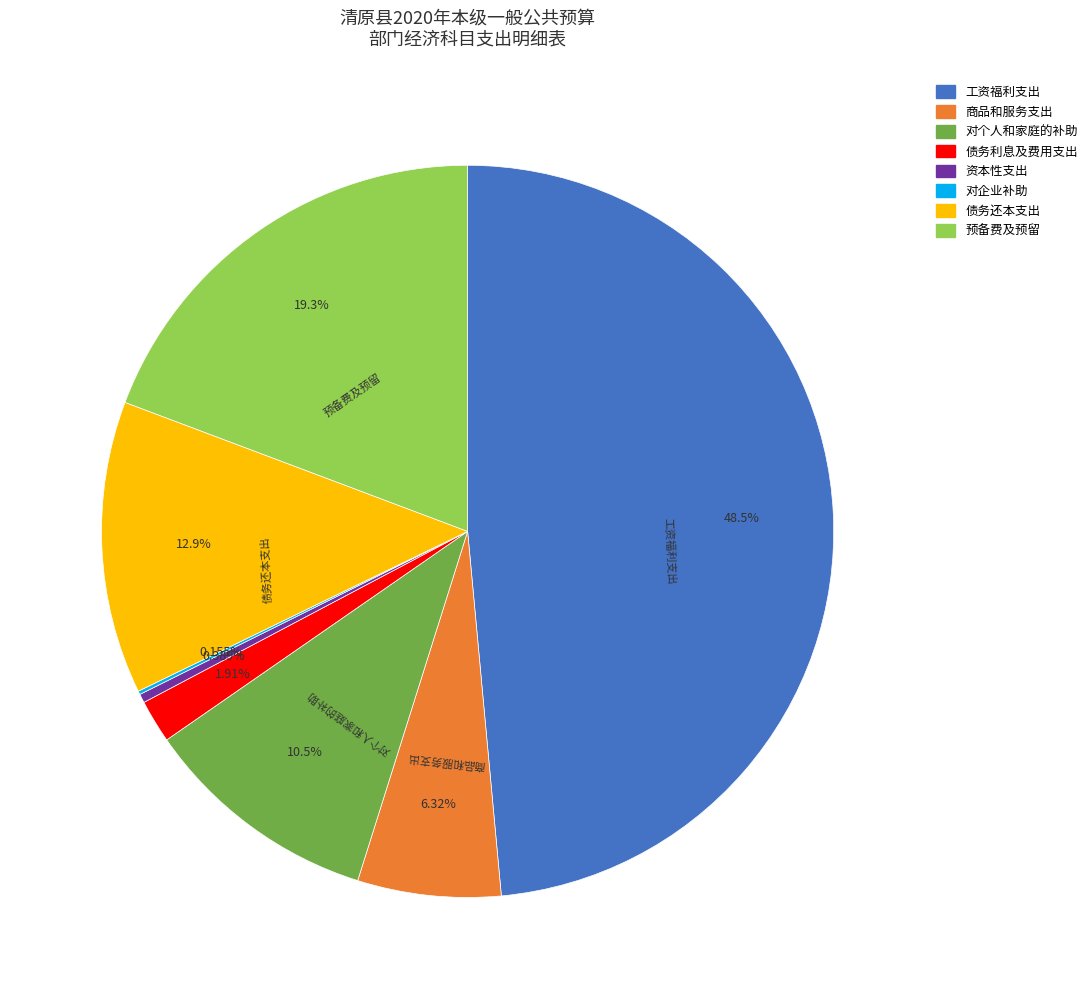

To the nearest percent, what is the difference between the 工资福利支出 and 债务还本支出 slice percentages?

36%